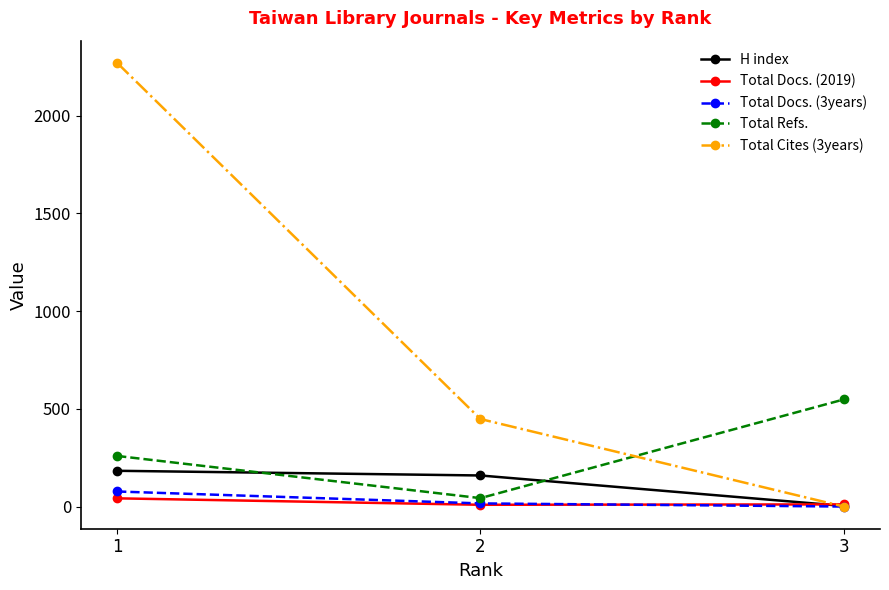

Which category has the lowest value in the Total Cites (3years) series?

3